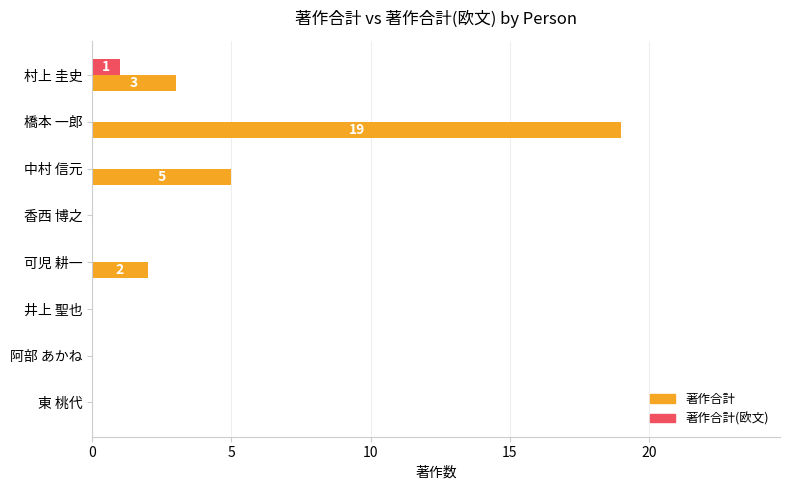

Which label corresponds to the largest value in the chart?

橋本 一郎